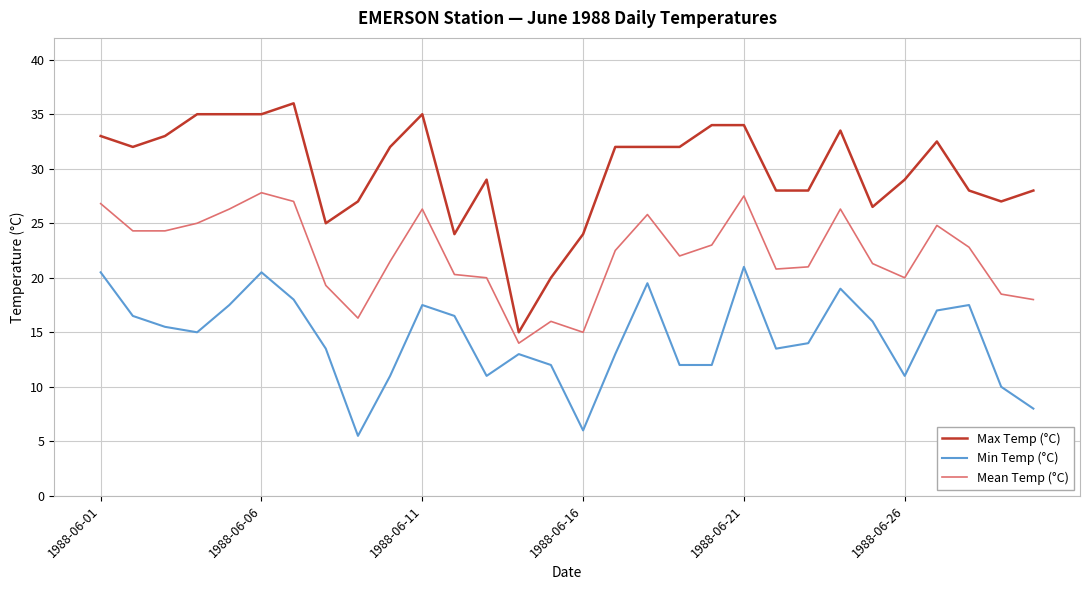

True or false: Min Temp (°C) has more than 1 interior local peaks.

True